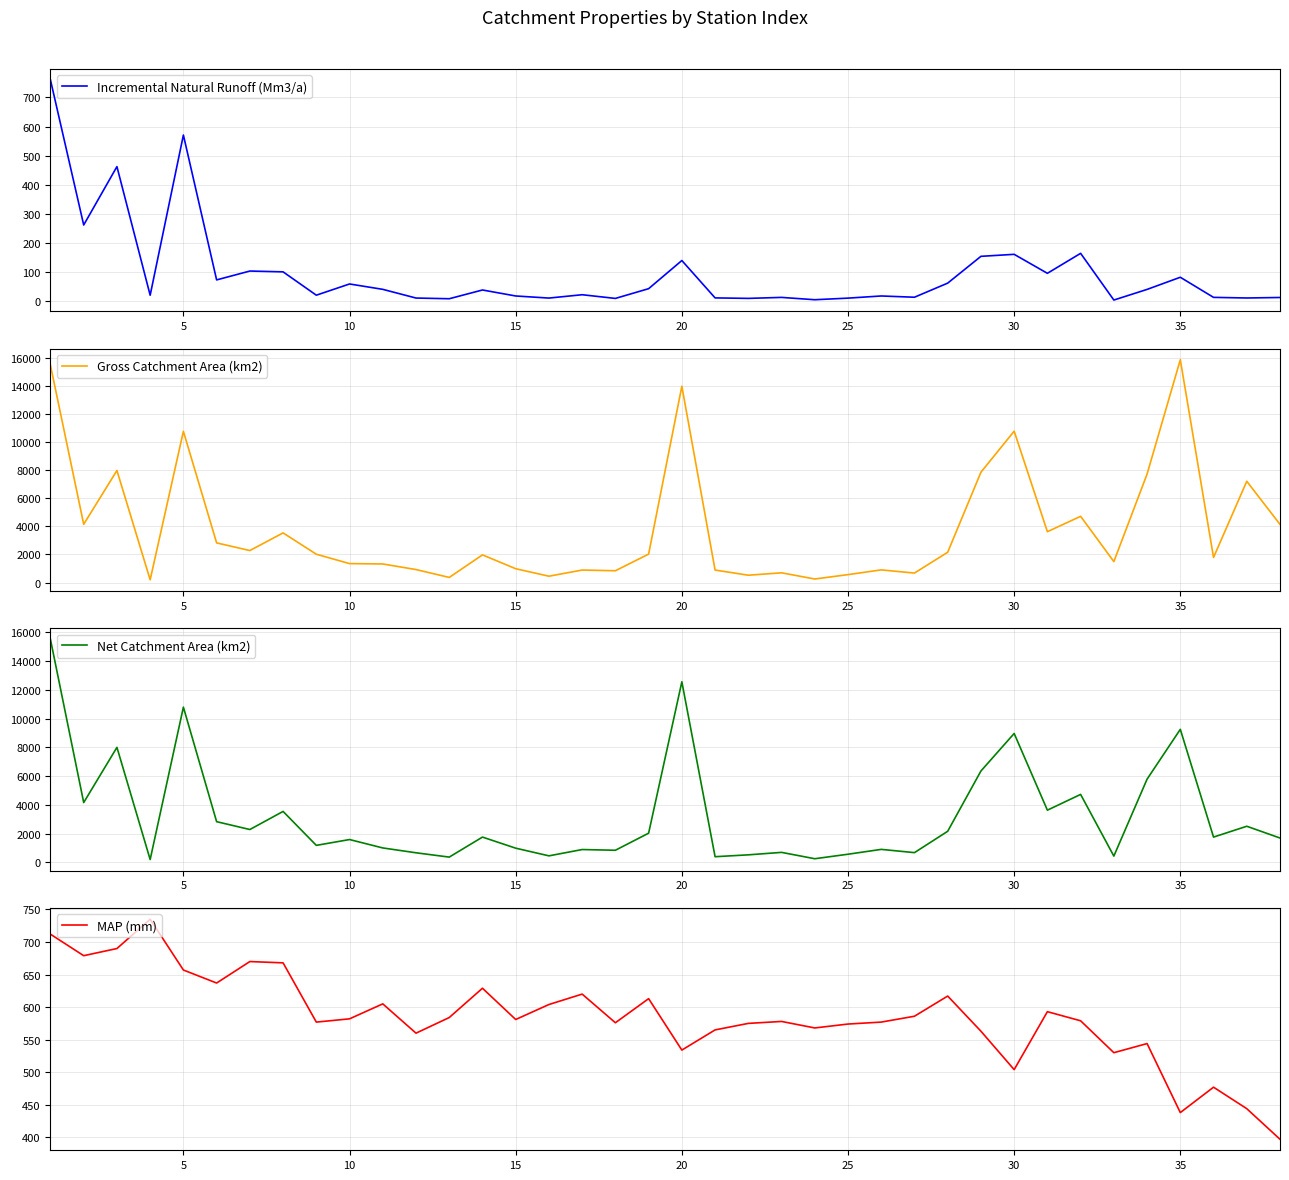

The value of MAP (mm) at 25 is 1004.9. True or false?

False